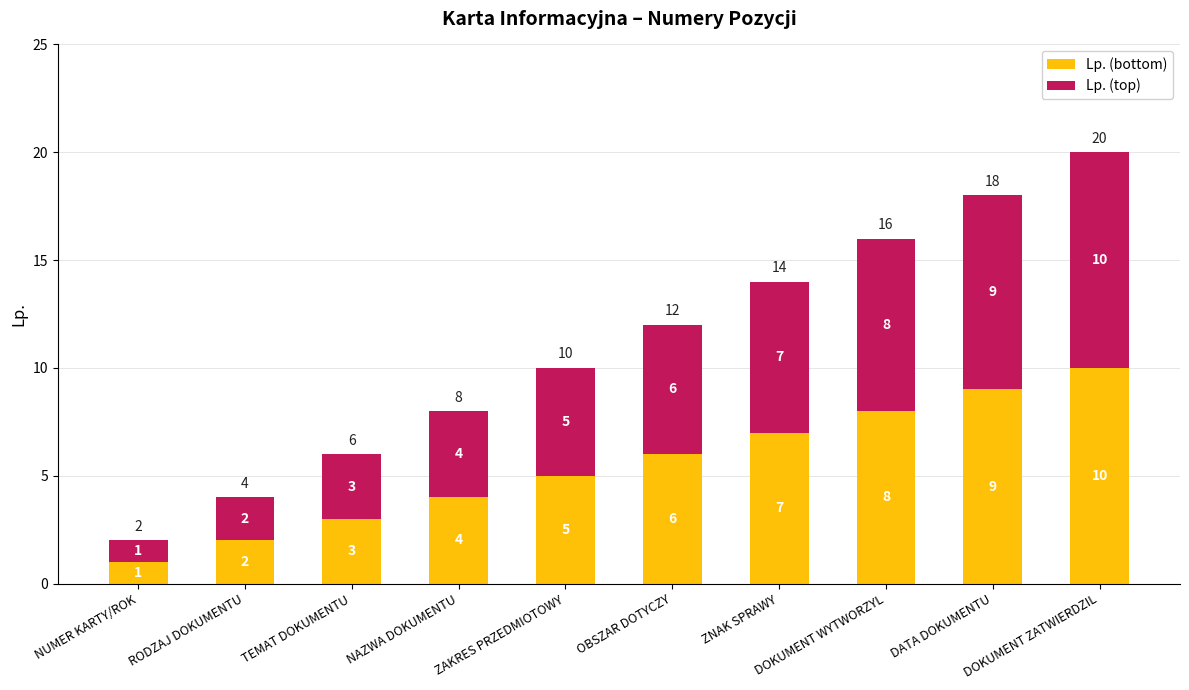

Are the bars horizontal?

No